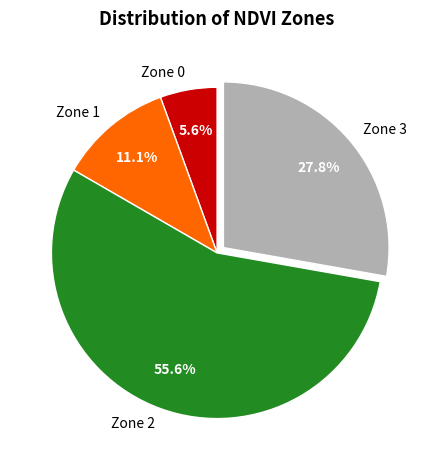

How much of the chart is everything except Zone 0?

94.4%